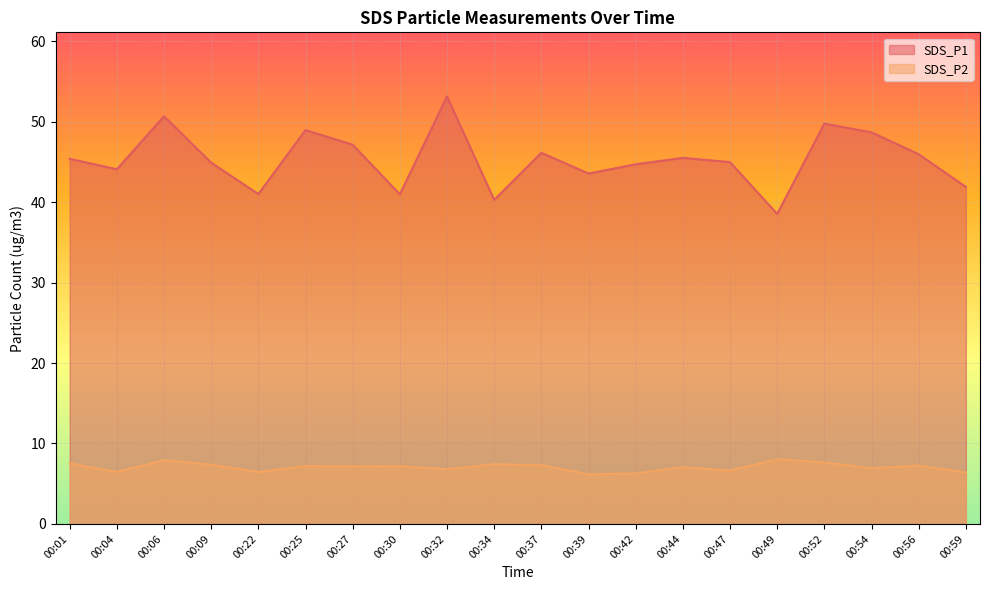

Is the value of SDS_P1 at 00:01 greater than the value of SDS_P2 at 00:54?

Yes